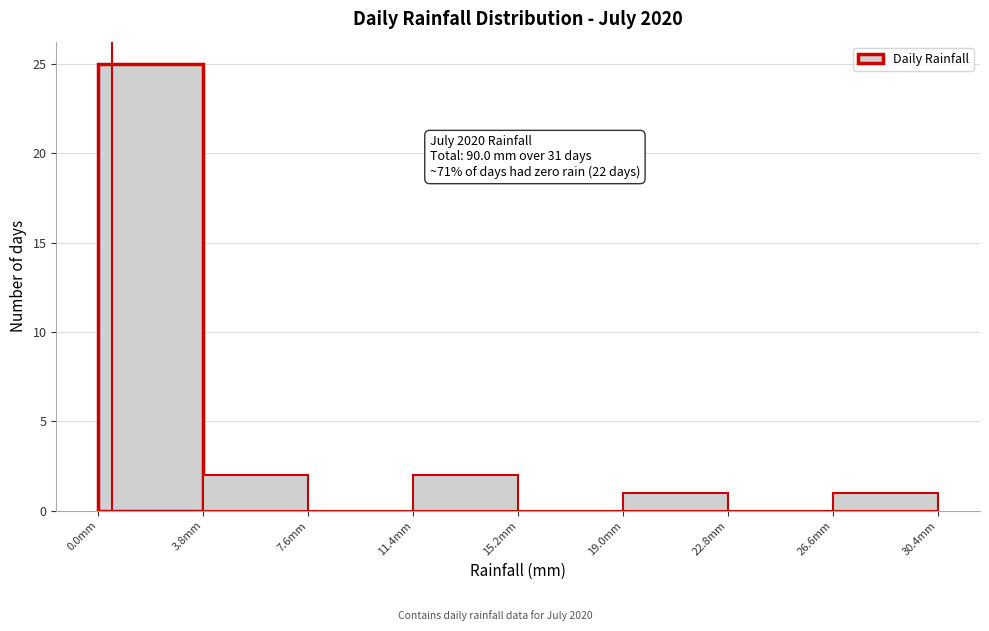

Which range on the x-axis has the tallest bar?

0.0 to 3.8